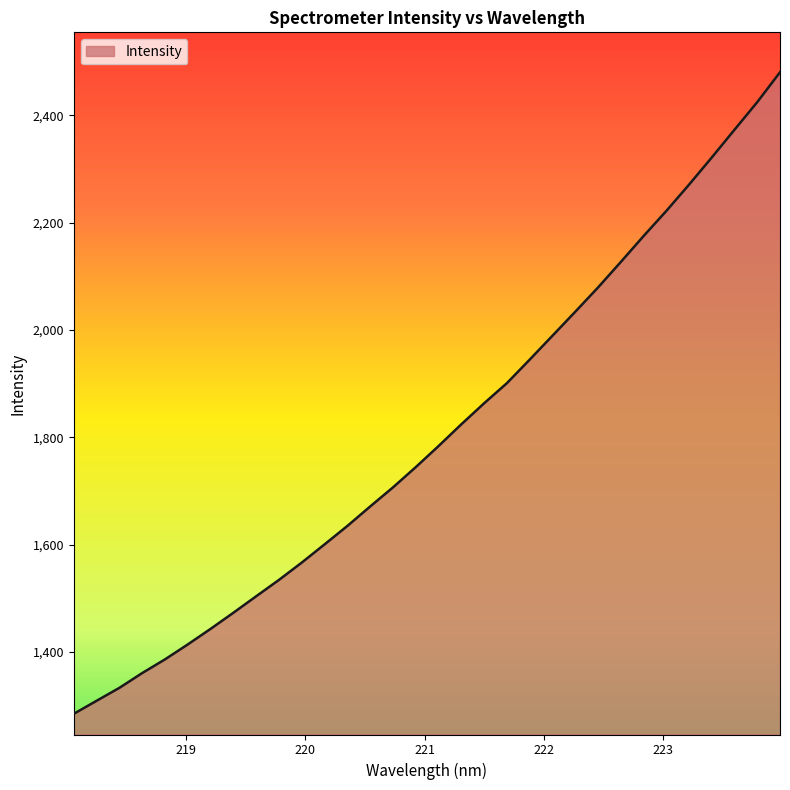

What is the smallest value displayed?

1284.9